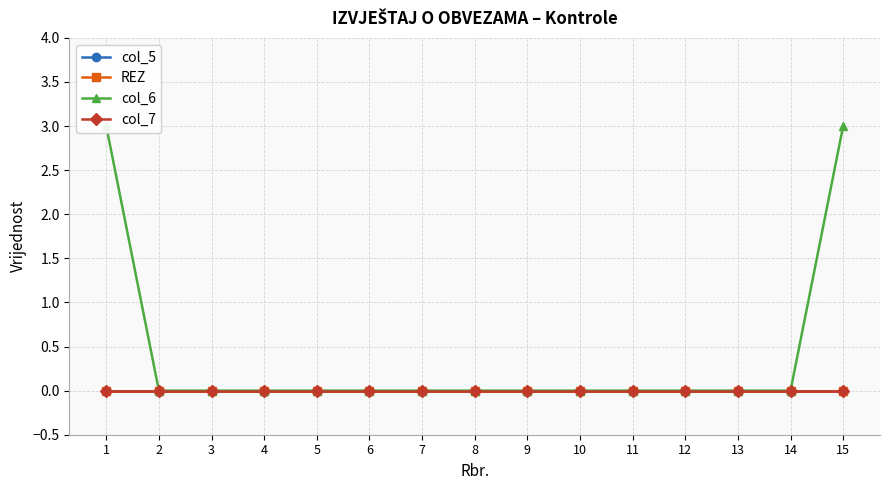

What are all the series names shown in the legend?

col_5, REZ, col_6, col_7